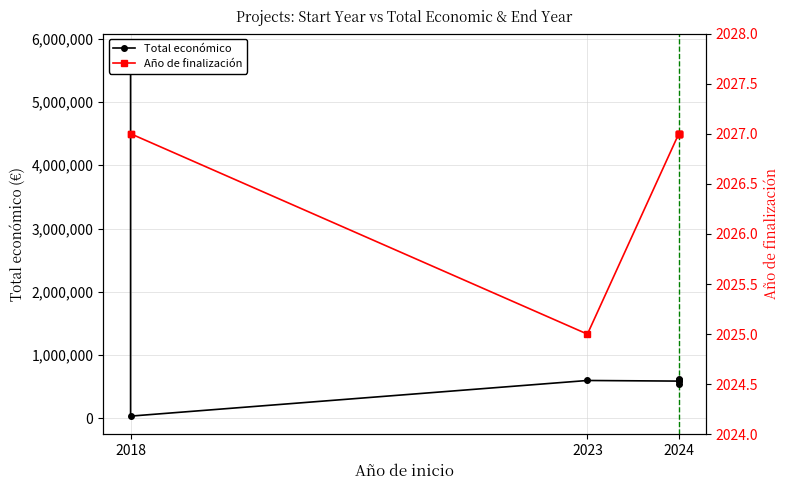

Is the value of Total económico at 2018 greater than the value of Año de finalización at 2024?

Yes